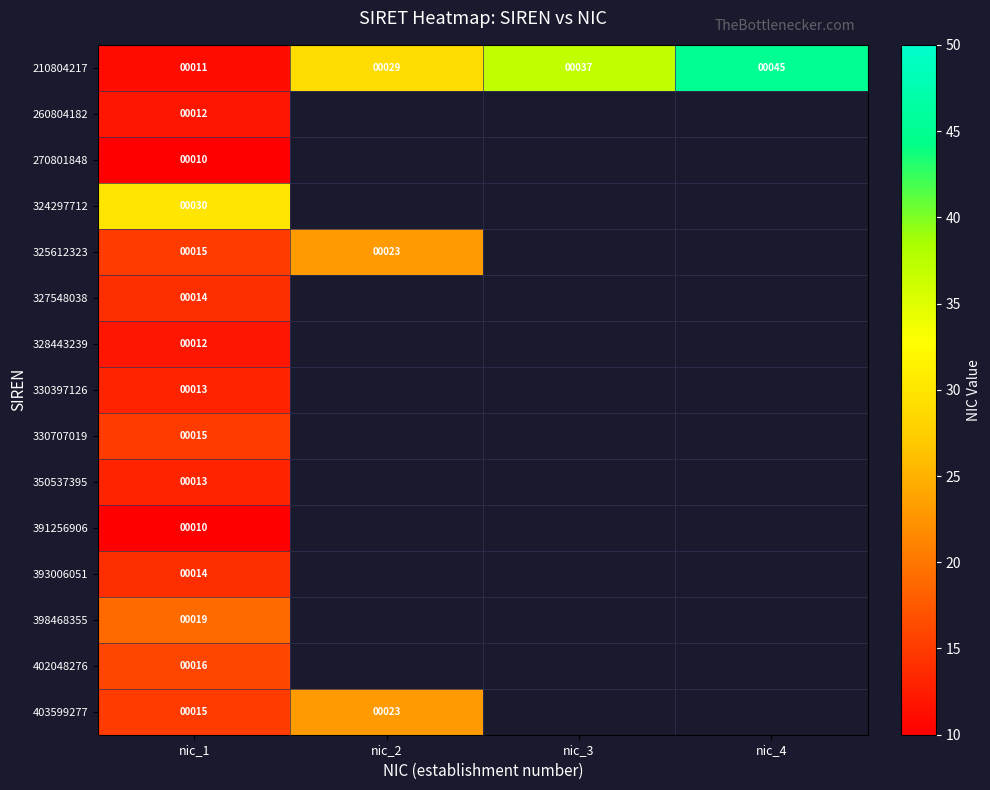

True or false: 270801848 has a value of 4.3 at nic_1.

False